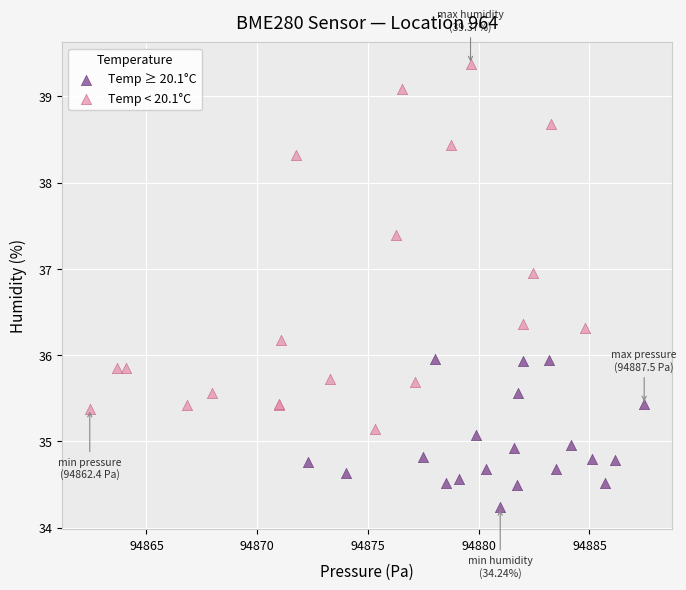

Which series contains the highest Y value?

Temp < 20.1°C